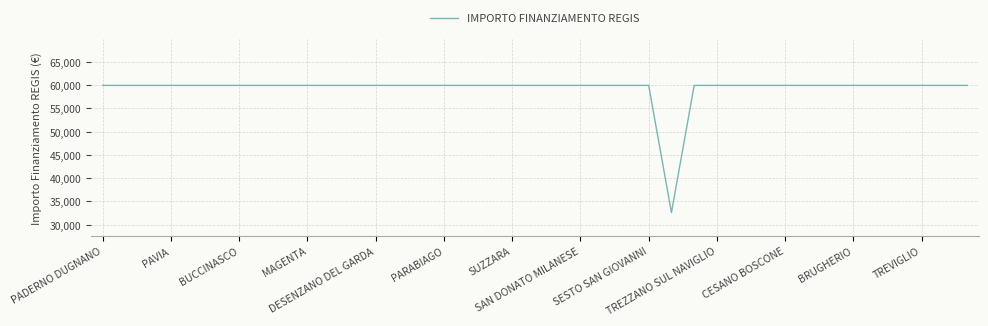

What is the maximum value shown in the chart?

59966